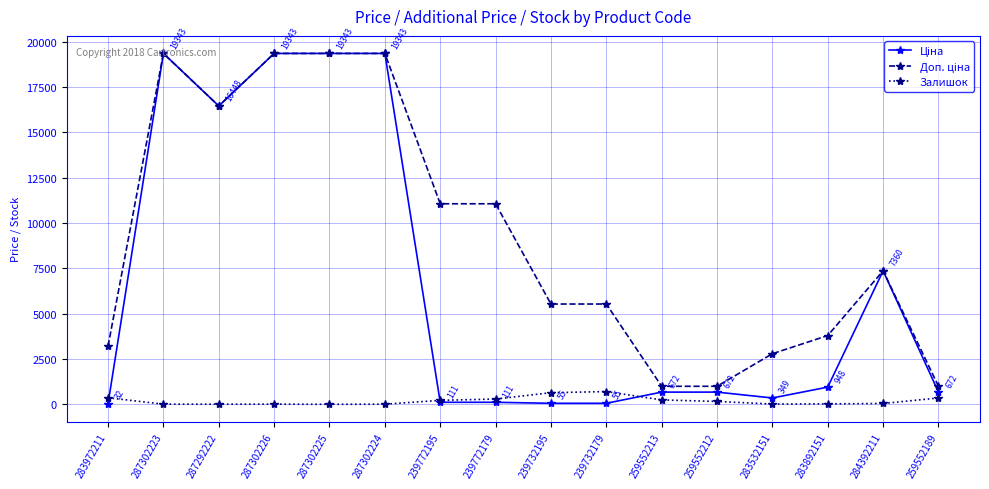

What is the total value across all series at 259552213?

1906.9